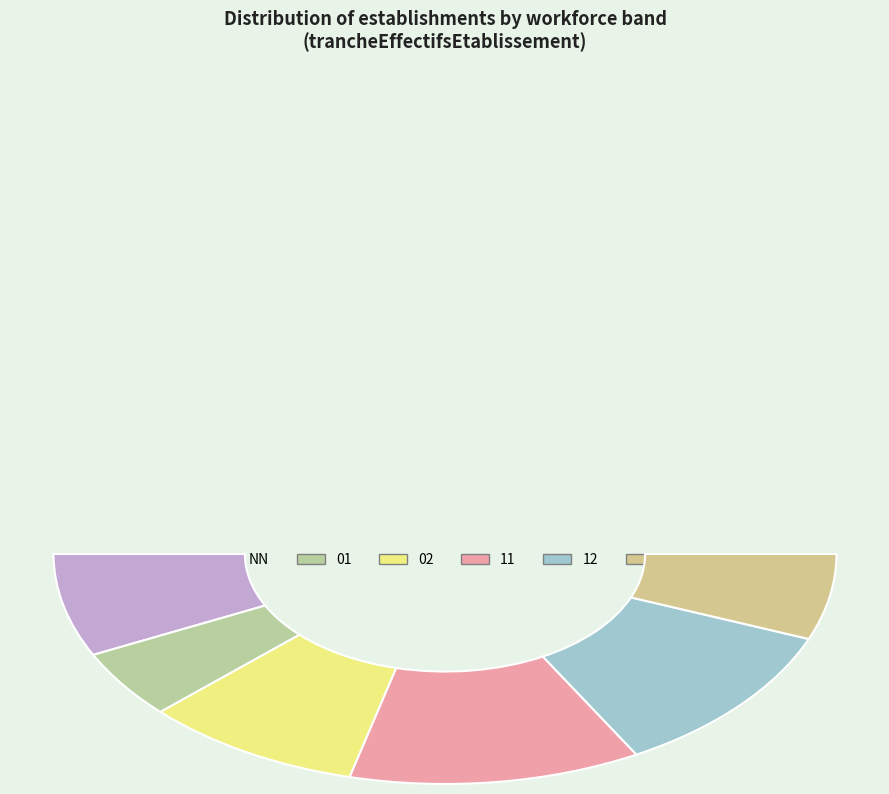

Which slice is the largest?

11